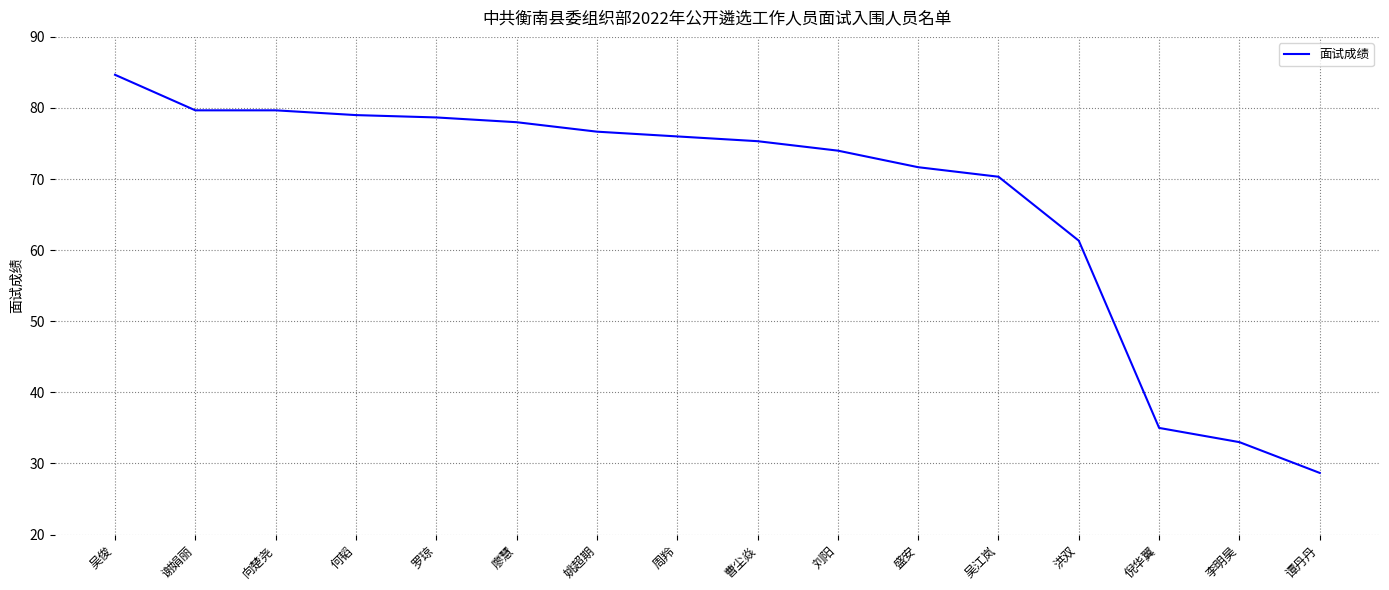

What is the difference between the maximum and minimum values?

56.0